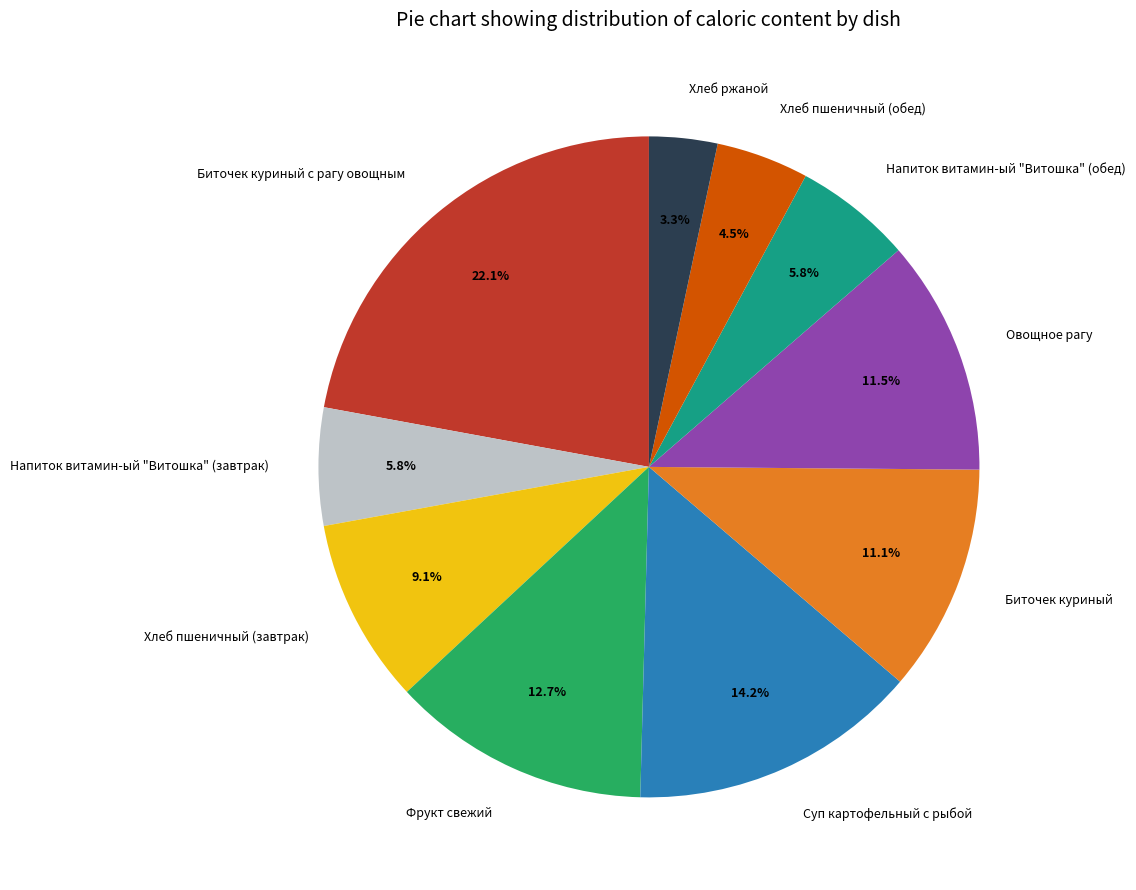

True or false: Овощное рагу accounts for 1% of the total.

False